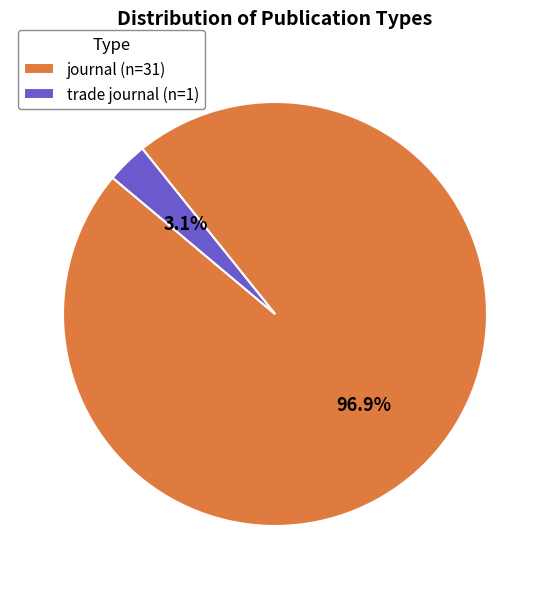

Which category has the biggest portion of the pie?

journal